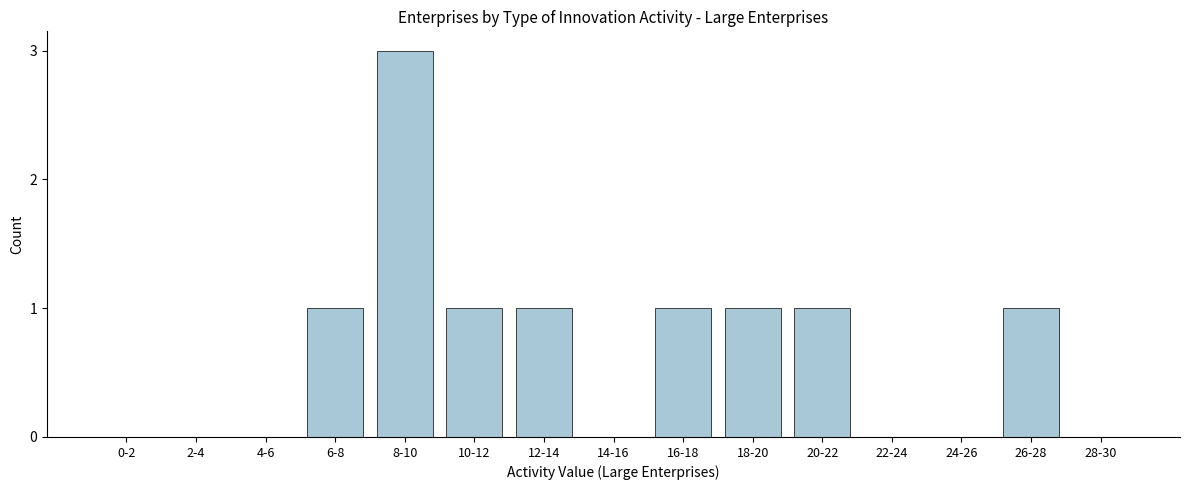

Reading left to right, what are all the values shown in this chart?

0-2=0	2-4=0	4-6=0	6-8=1	8-10=3	10-12=1	12-14=1	14-16=0	16-18=1	18-20=1	20-22=1	22-24=0	24-26=0	26-28=1	28-30=0